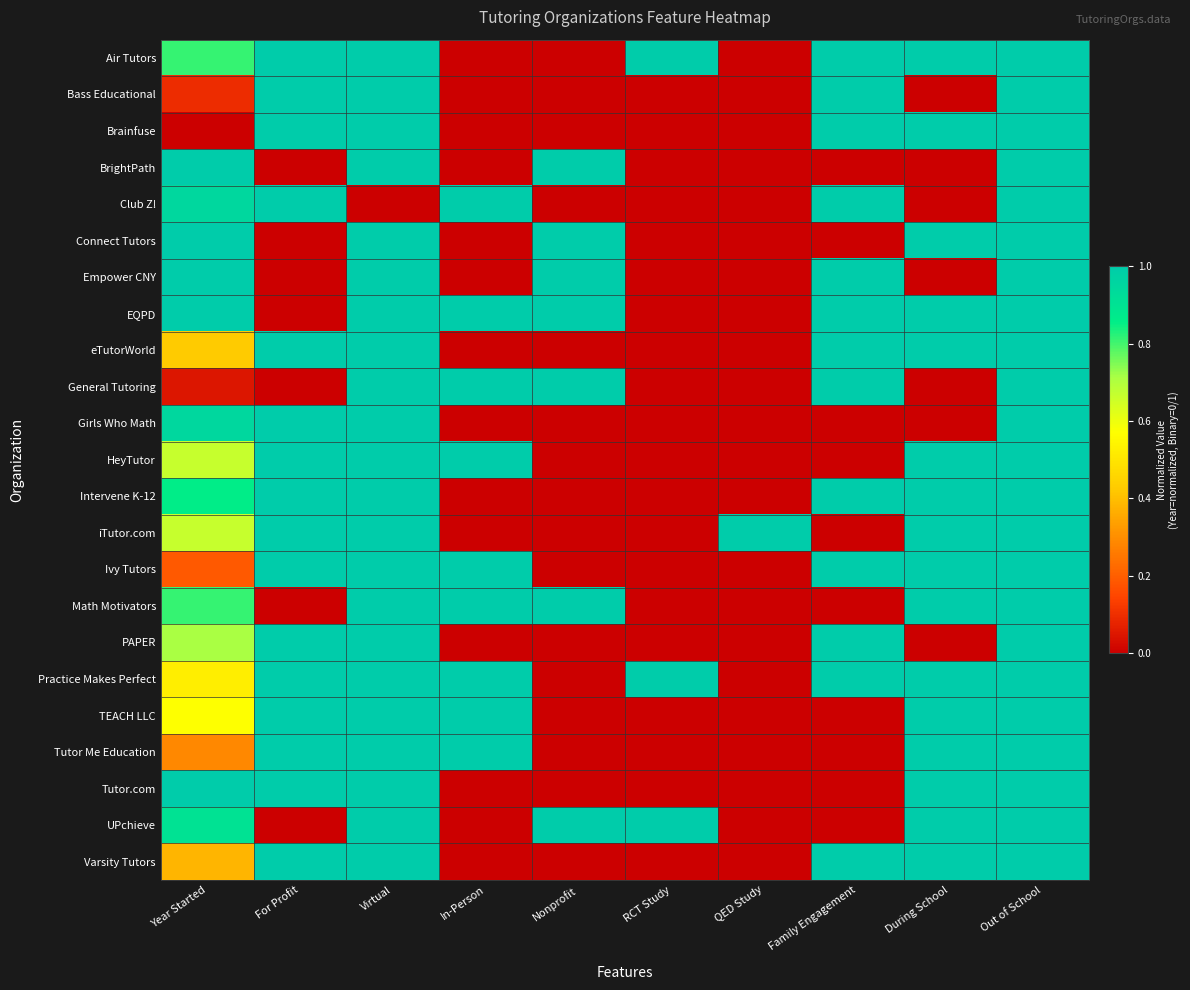

What is the spread (max minus min) of values at During School?

1.0